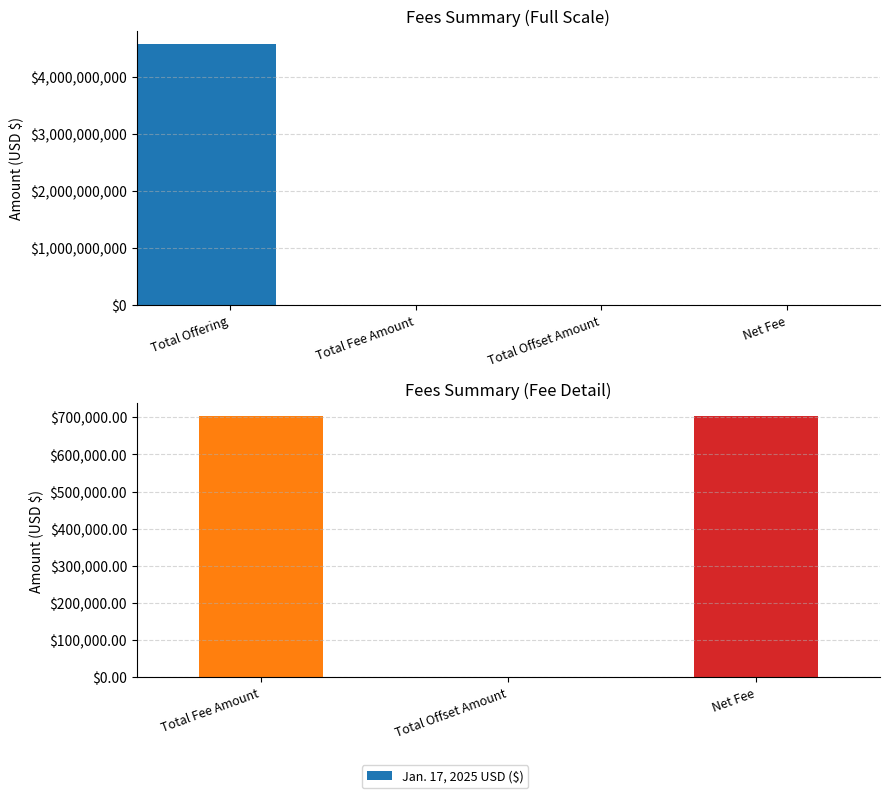

Where is the data nearest to the value 351172?

Total Offset Amount